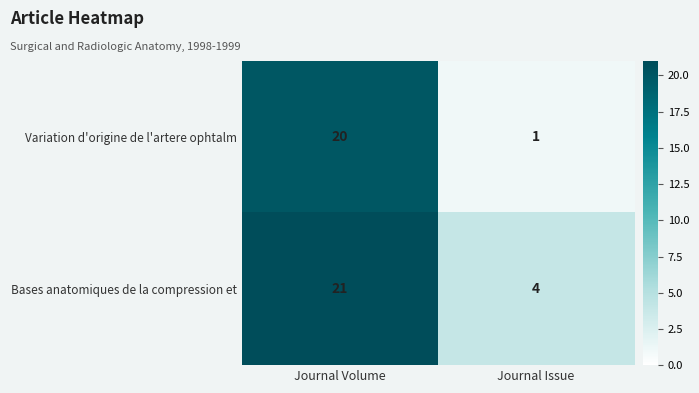

Where is Bases anatomiques de la compression et nearest to the value 12?

Journal Issue